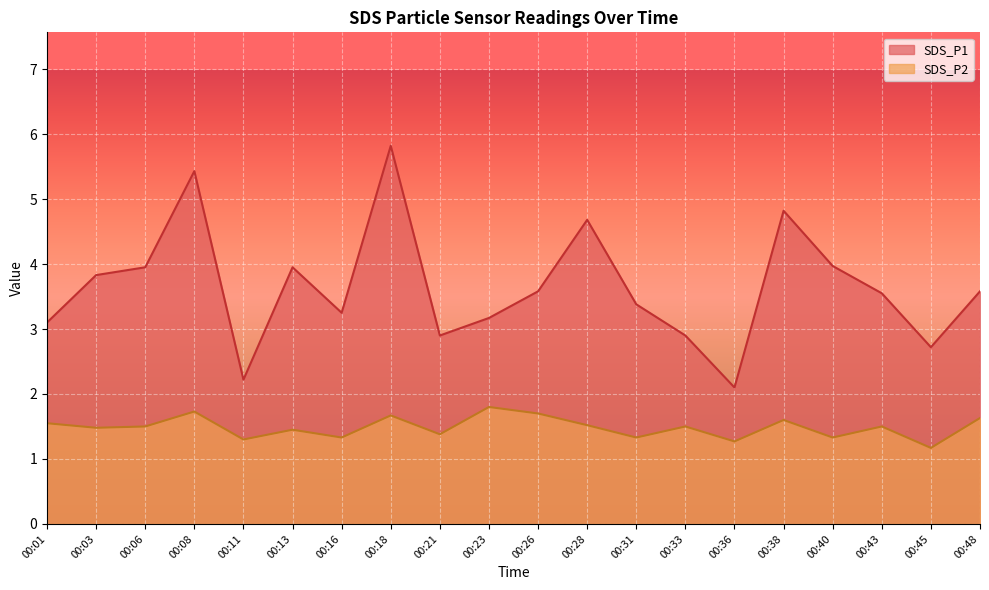

Reading right to left, what are all the values shown in this chart?

SDS_P1: 3.6	2.7	3.5	4.0	4.8	2.1	2.9	3.4	4.7	3.6	3.2	2.9	5.8	3.2	4.0	2.2	5.4	4.0	3.8	3.1
SDS_P2: 1.6	1.2	1.5	1.3	1.6	1.3	1.5	1.3	1.5	1.7	1.8	1.4	1.7	1.3	1.4	1.3	1.7	1.5	1.5	1.6